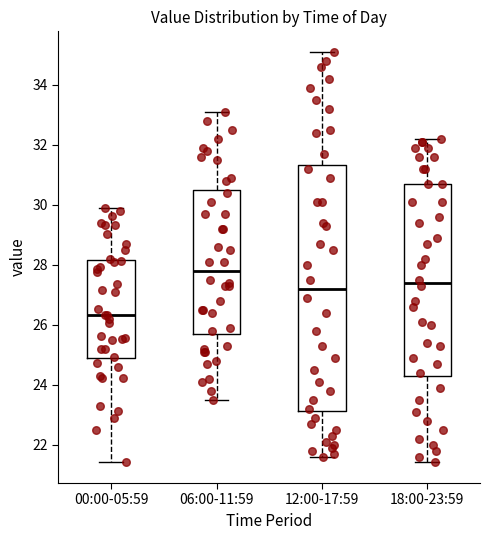

Which box has the highest median line?

06:00-11:59